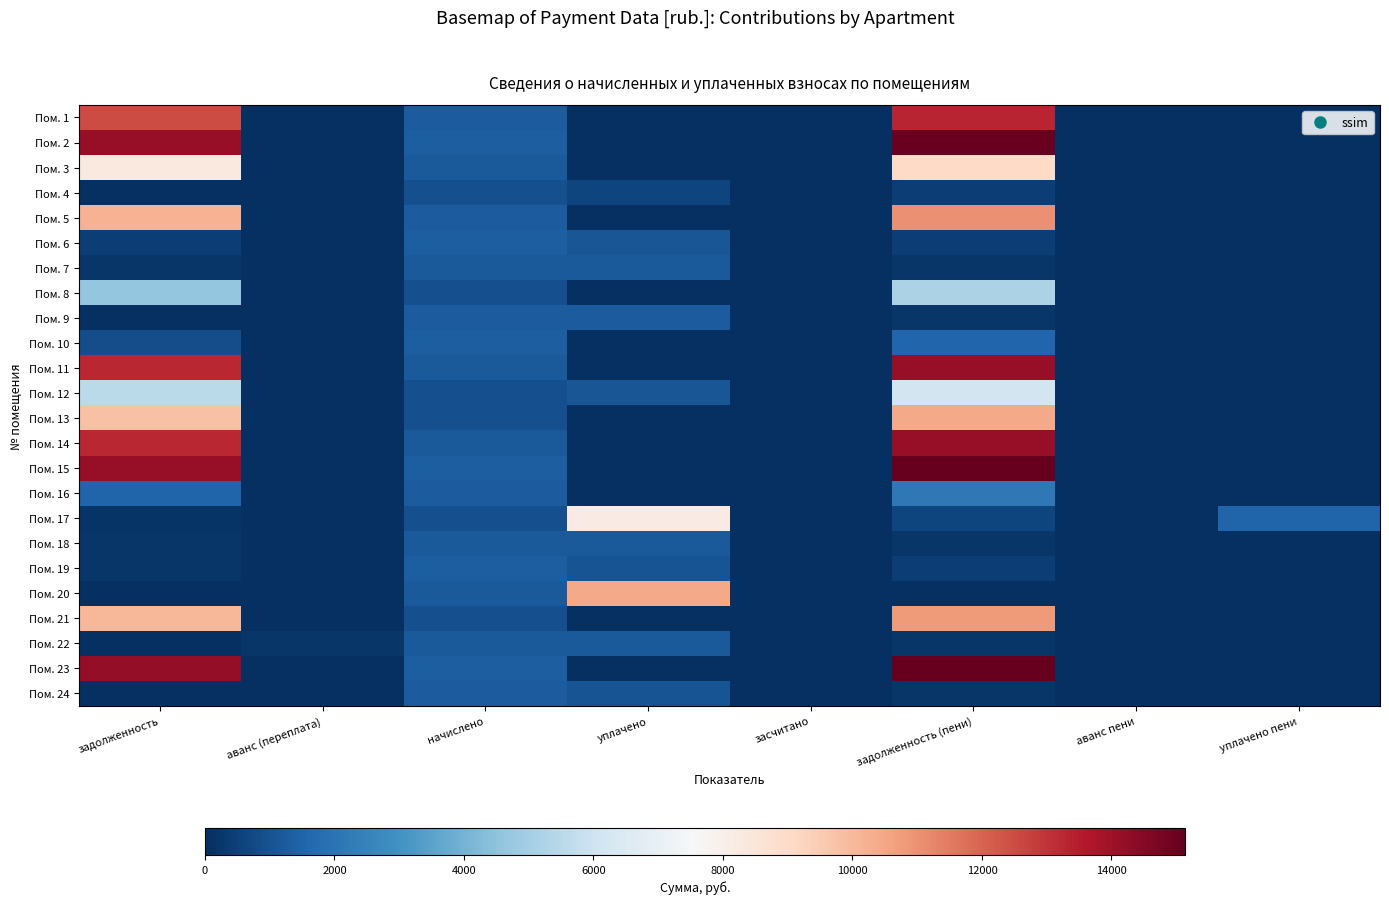

Between аванс пени and аванс (переплата), which is larger?

аванс пени